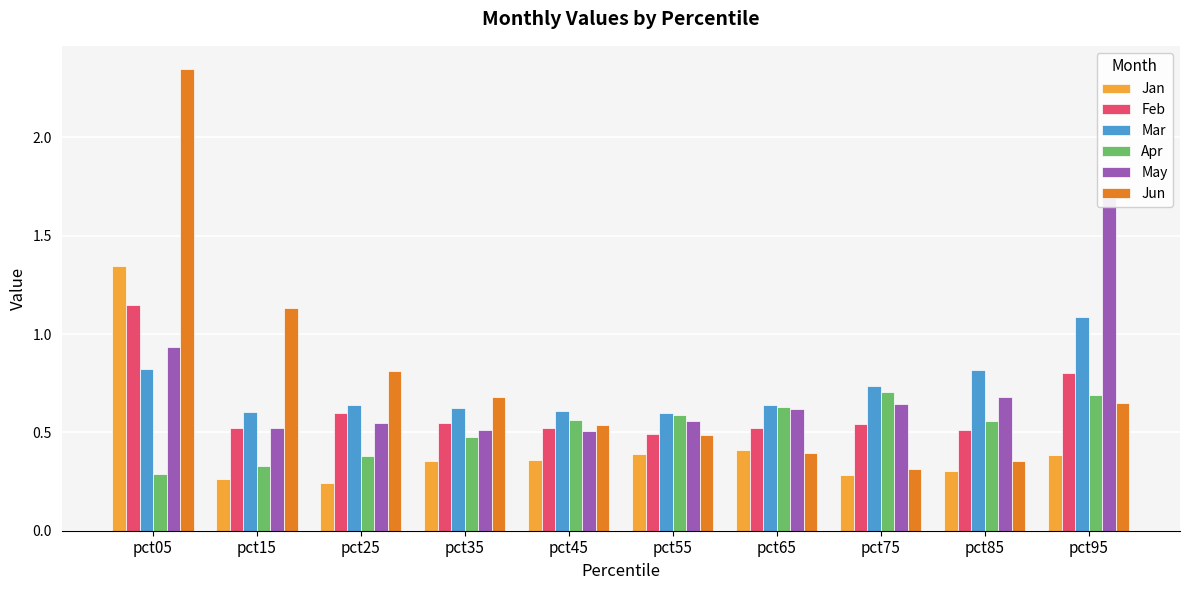

What is the sum of the Apr values at pct95 and pct25?

1.1